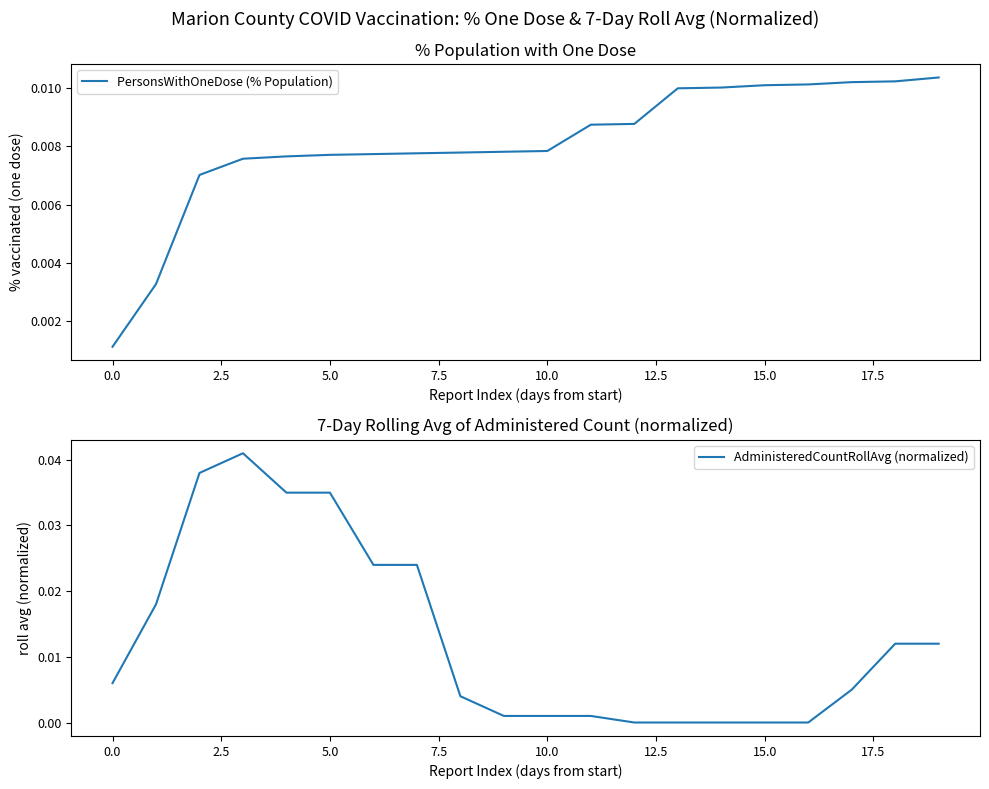

True or false: AdministeredCountRollAvg (normalized) and PersonsWithOneDose (% Population) cross at least once.

True